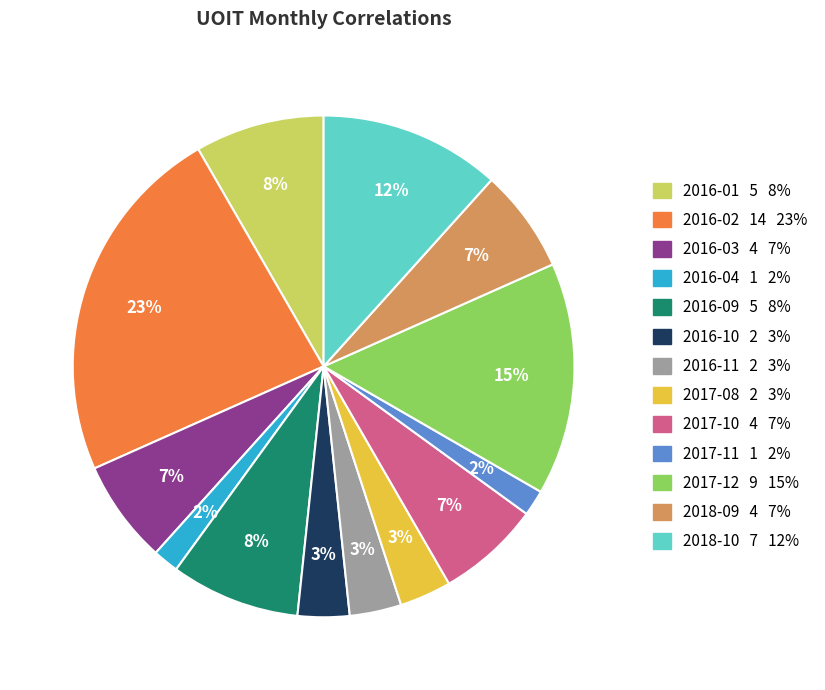

What is the largest slice in the pie chart?

2016-02